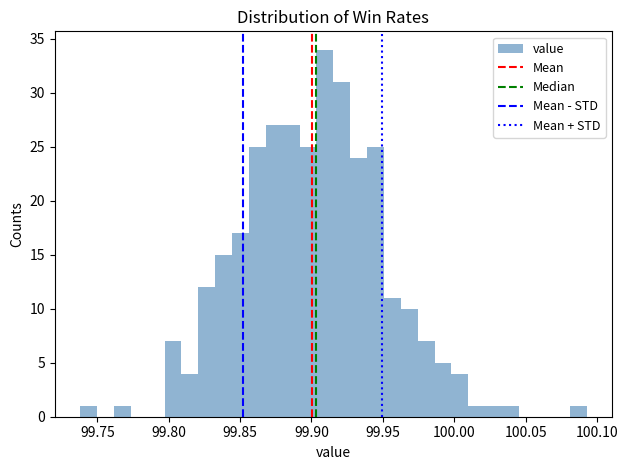

Read against the x-axis, roughly where is the centre of the tallest bar?

99.910